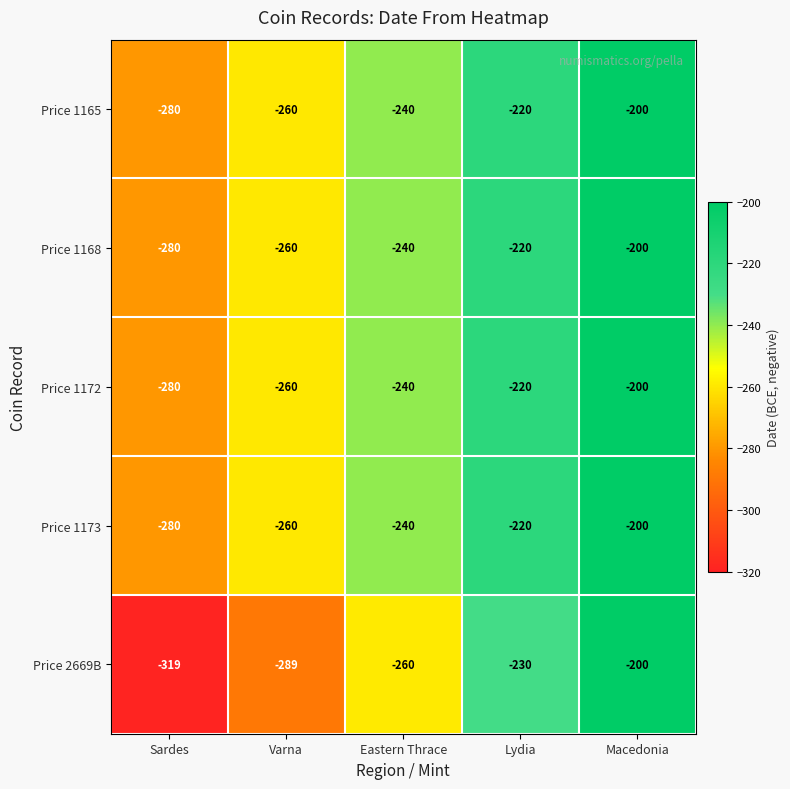

Which series changed the most between Varna and Lydia?

Price 2669B